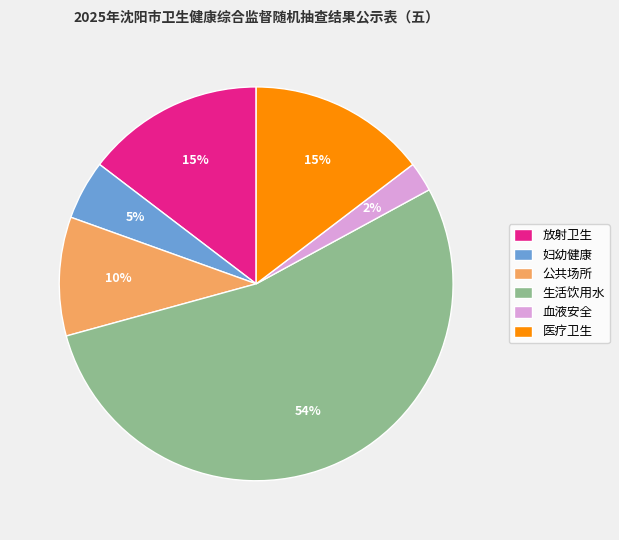

What is the largest slice in the pie chart?

生活饮用水